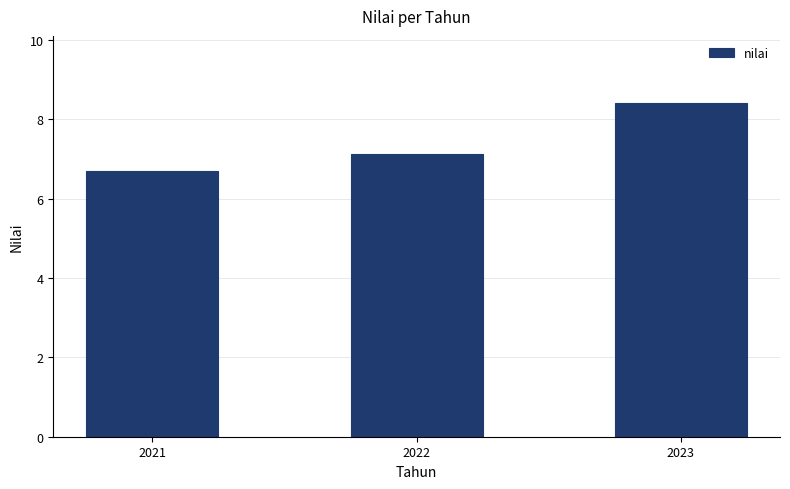

List the labels in order of value, smallest first.

2021, 2022, 2023